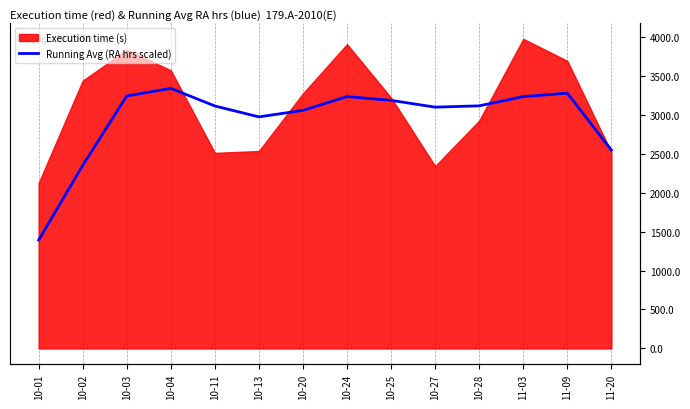

What is the difference between the maximum and minimum values?

1948.5